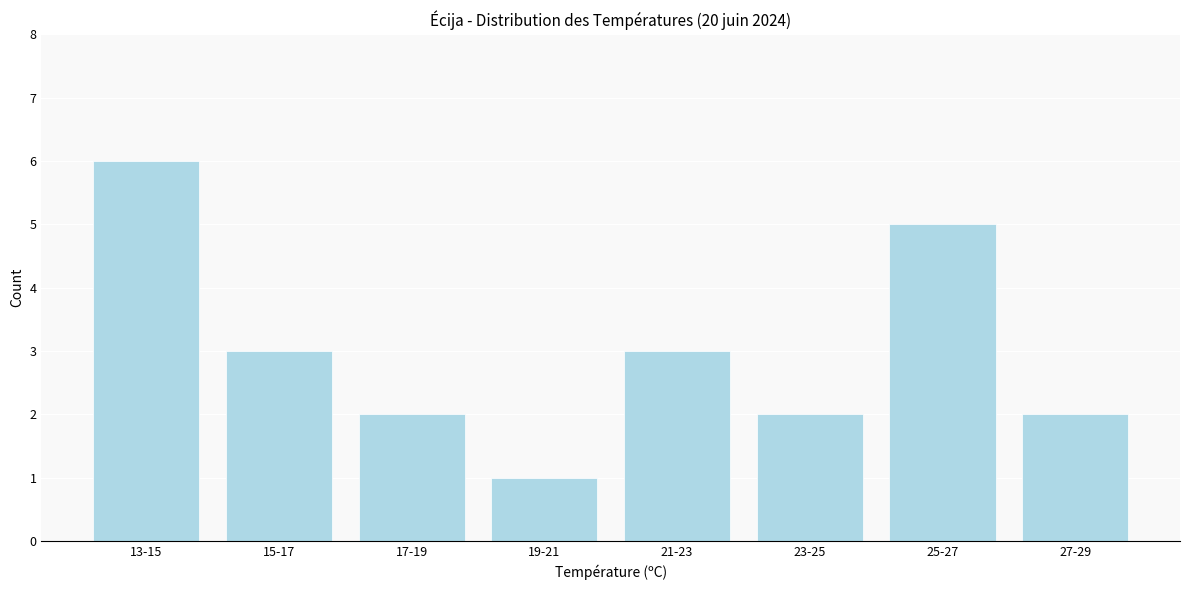

Reading right to left, what are all the values shown in this chart?

27-29=2	25-27=5	23-25=2	21-23=3	19-21=1	17-19=2	15-17=3	13-15=6